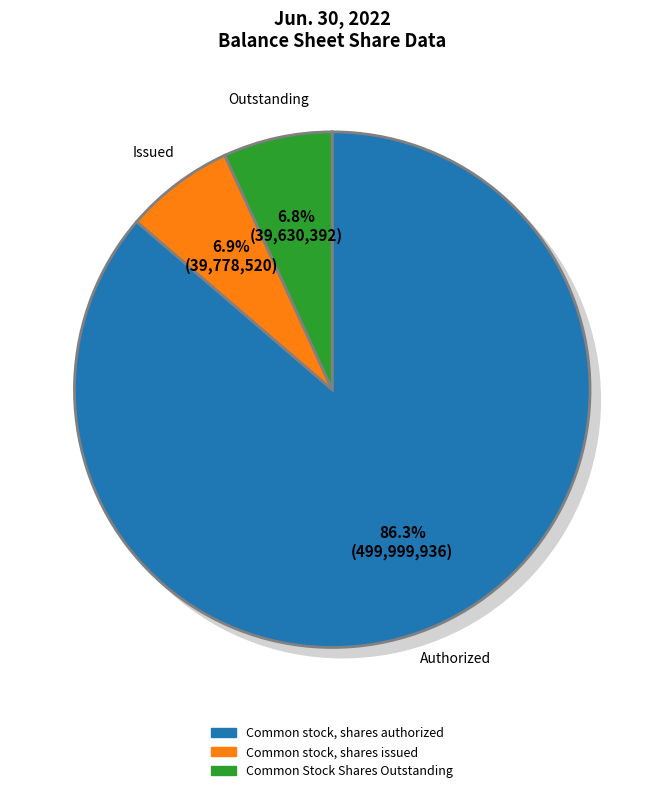

To the nearest percent, what portion does Common Stock Shares Outstanding represent?

7%